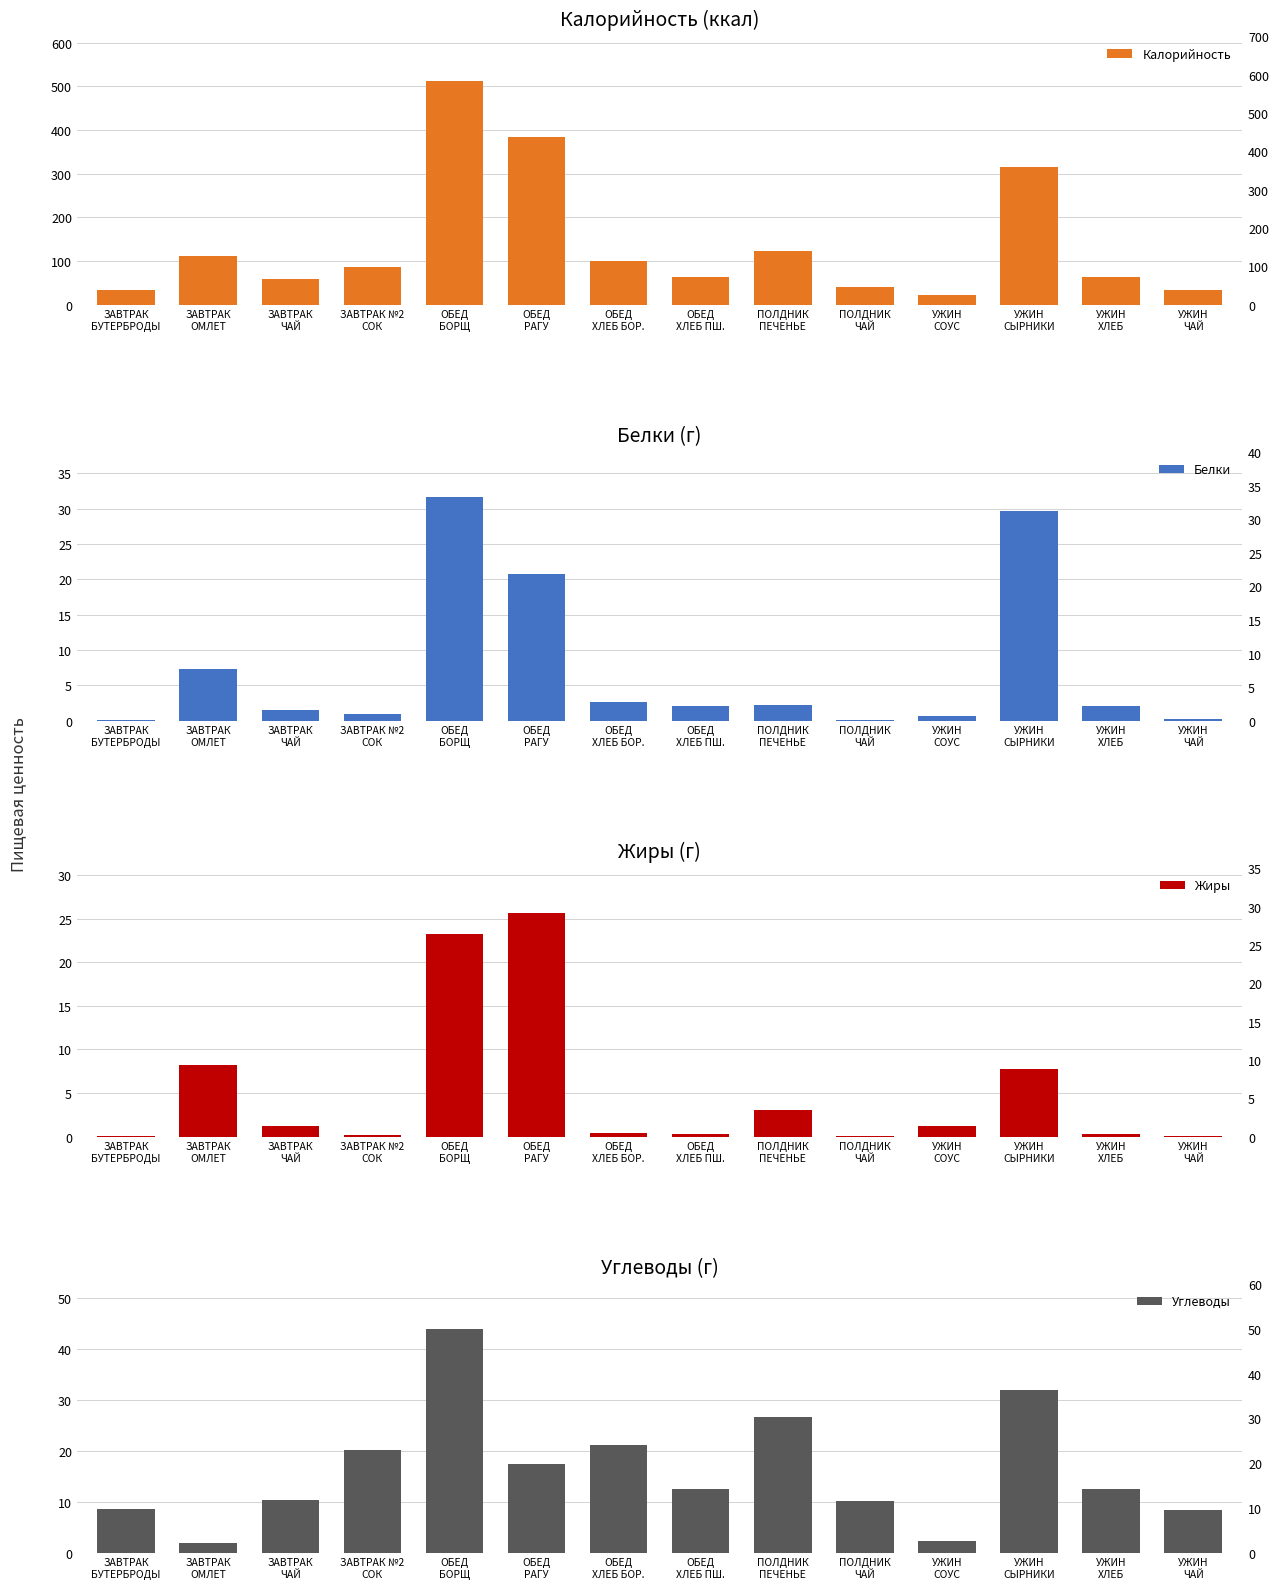

Rank the categories by Жиры value from lowest to highest.

ЗАВТРАК
БУТЕРБРОДЫ, ПОЛДНИК
ЧАЙ, УЖИН
ЧАЙ, ЗАВТРАК №2
СОК, ОБЕД
ХЛЕБ ПШ., УЖИН
ХЛЕБ, ОБЕД
ХЛЕБ БОР., ЗАВТРАК
ЧАЙ, УЖИН
СОУС, ПОЛДНИК
ПЕЧЕНЬЕ, УЖИН
СЫРНИКИ, ЗАВТРАК
ОМЛЕТ, ОБЕД
БОРЩ, ОБЕД
РАГУ